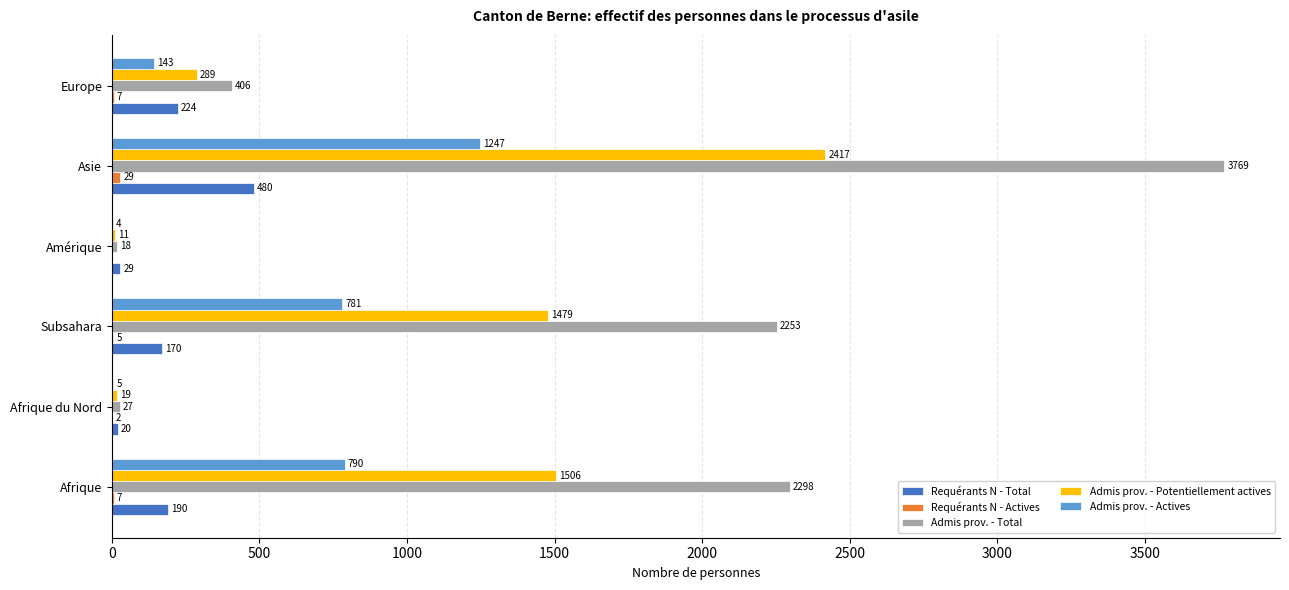

What is the maximum value shown in the chart?

3769